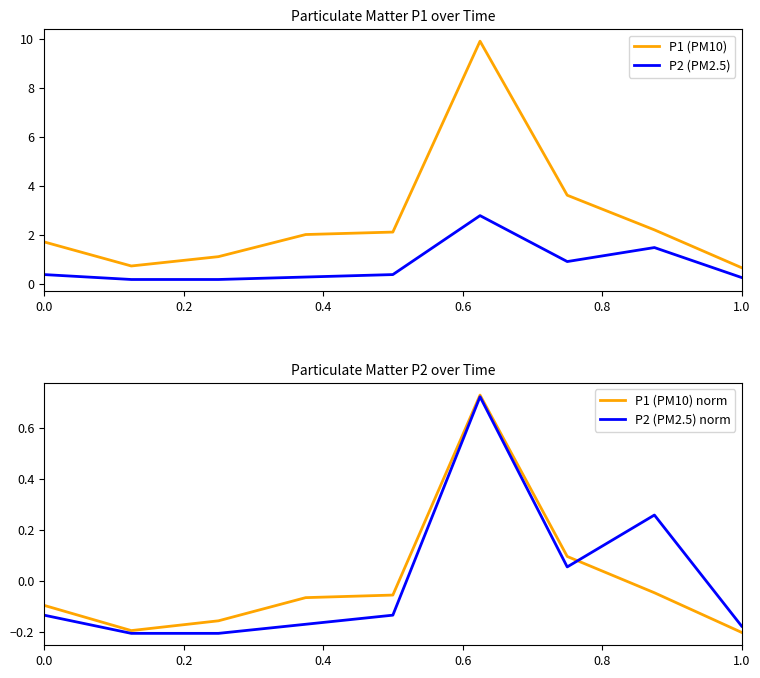

True or false: P2 (PM2.5) norm has a value of 0.3 at 1.0.

False